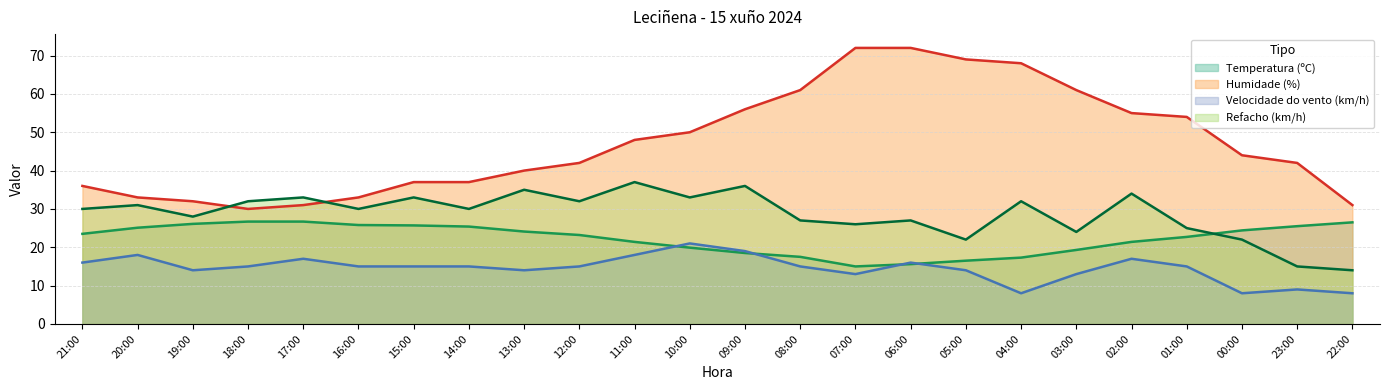

At which label does Refacho (km/h) (line) reach its minimum?

22:00